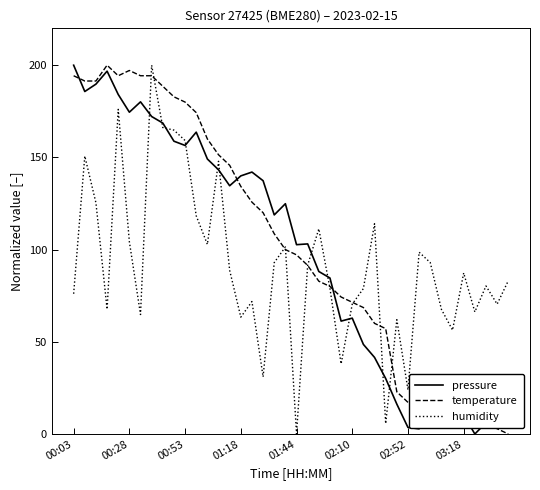

What is the greatest value displayed?

200.0